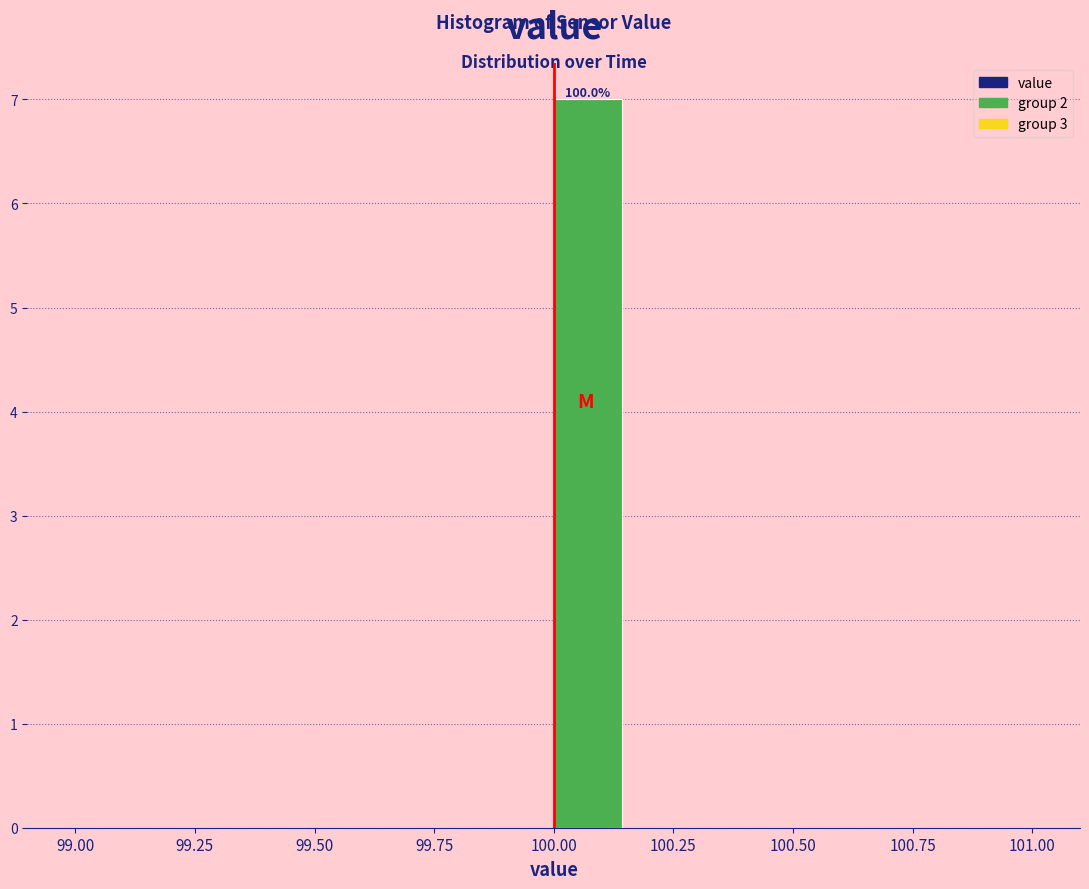

Around what value on the x-axis is the tallest bar? Give the approximate position of its centre, as read against the axis.

100.05